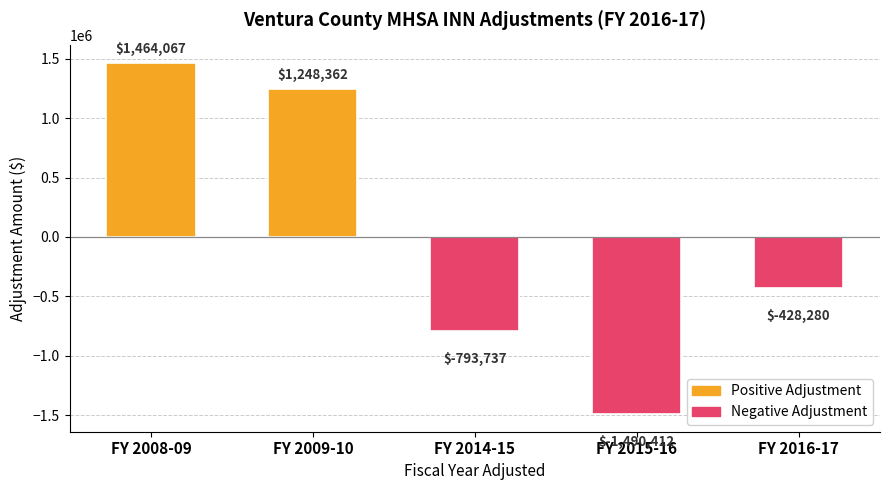

The chart shows a value of 708197 at FY 2009-10. True or false?

False